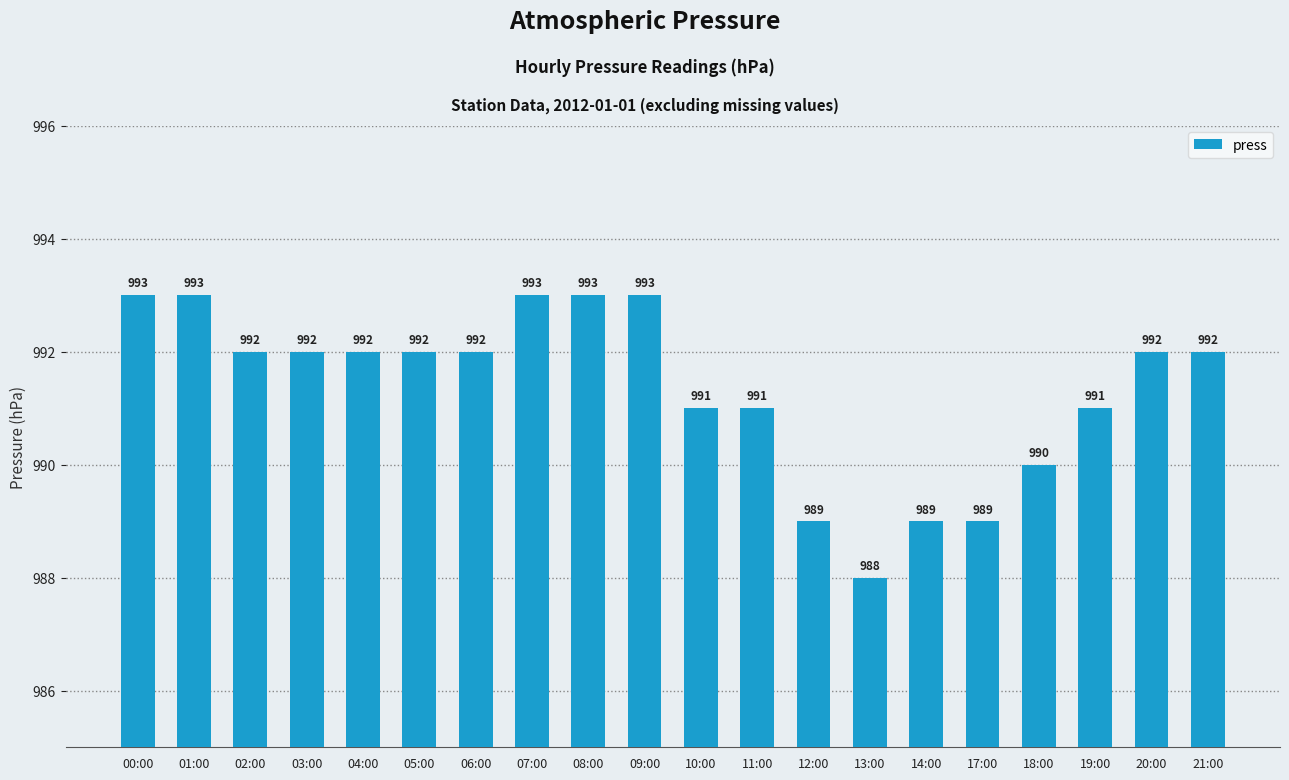

How many values are between 991 and 993?

15